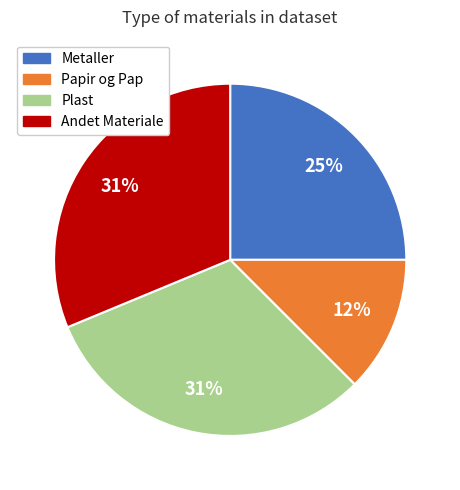

To the nearest percent, what is the average slice percentage?

25%